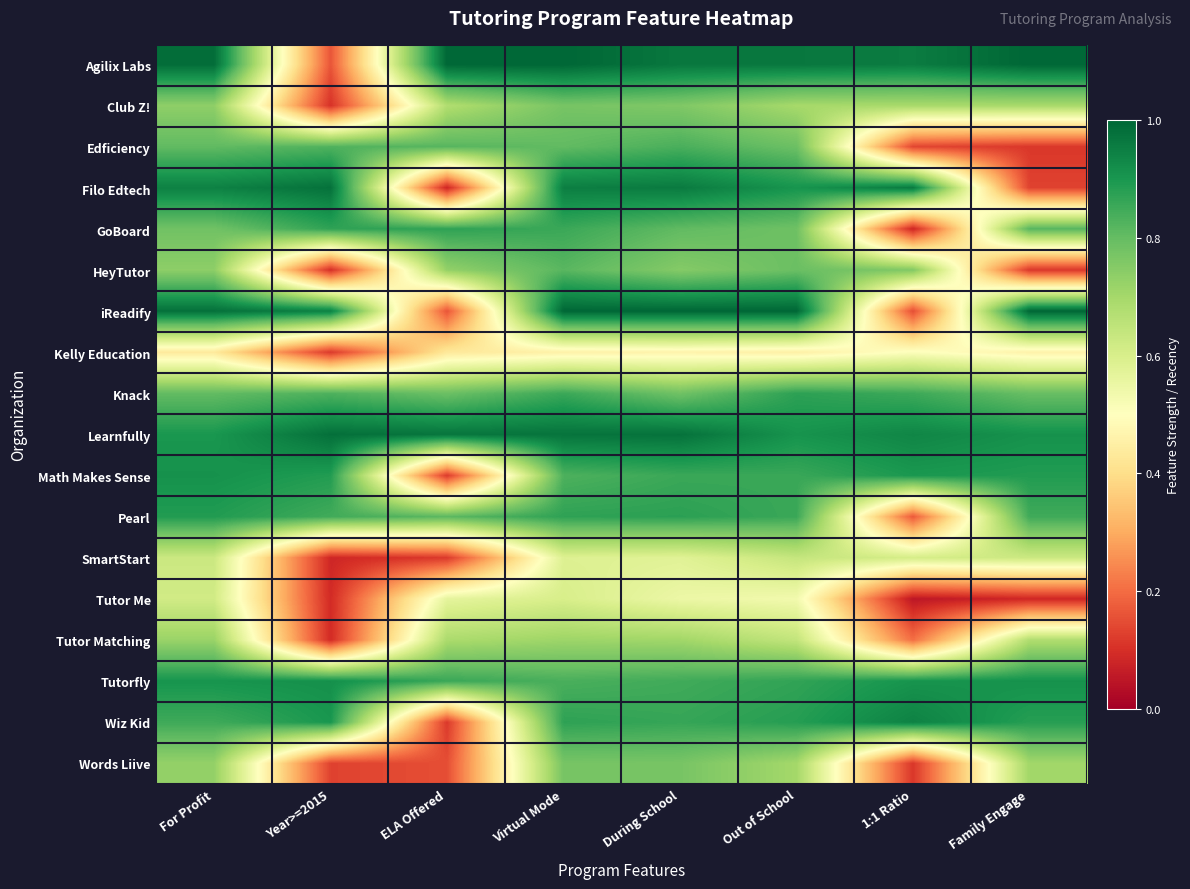

List the series in order of their peak value, lowest first.

Kelly Education, Tutor Me, SmartStart, Tutor Matching, Club Z!, Words Liive, HeyTutor, Edficiency, GoBoard, Knack, Pearl, Math Makes Sense, Tutorfly, Wiz Kid, Filo Edtech, Learnfully, Agilix Labs, iReadify